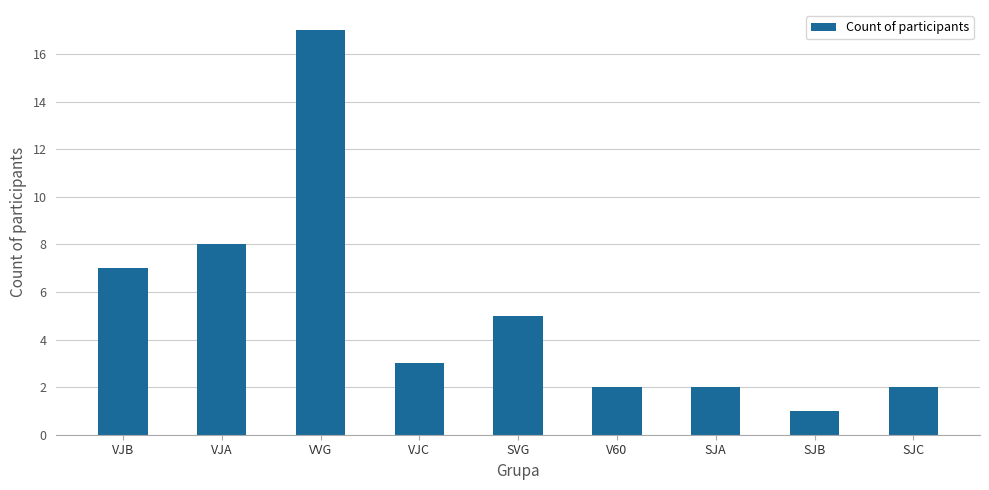

What value does the data have at VJB, to the nearest 10?

10